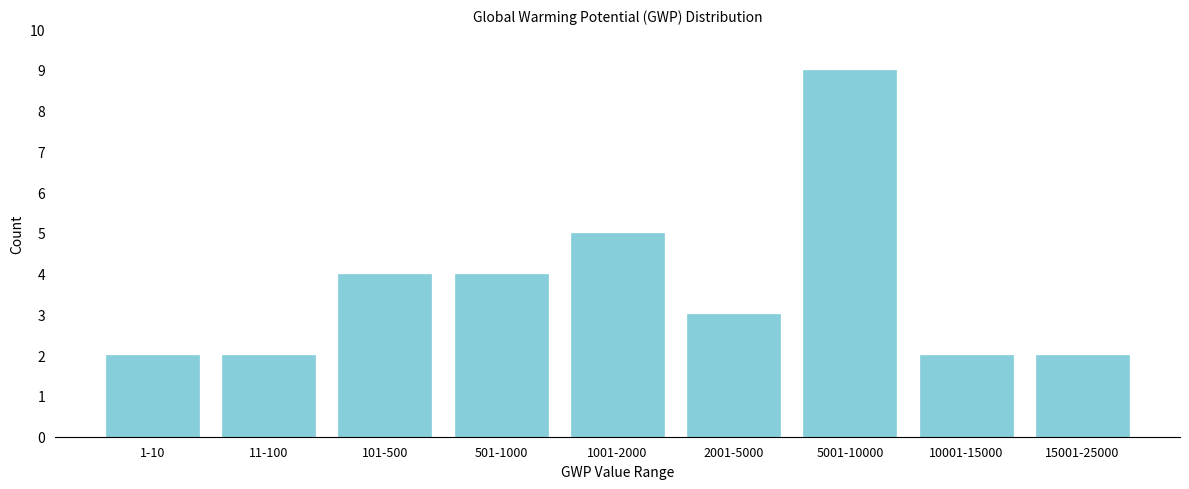

Reading right to left, transcribe all the data shown in this chart.

15001-25000=2	10001-15000=2	5001-10000=9	2001-5000=3	1001-2000=5	501-1000=4	101-500=4	11-100=2	1-10=2